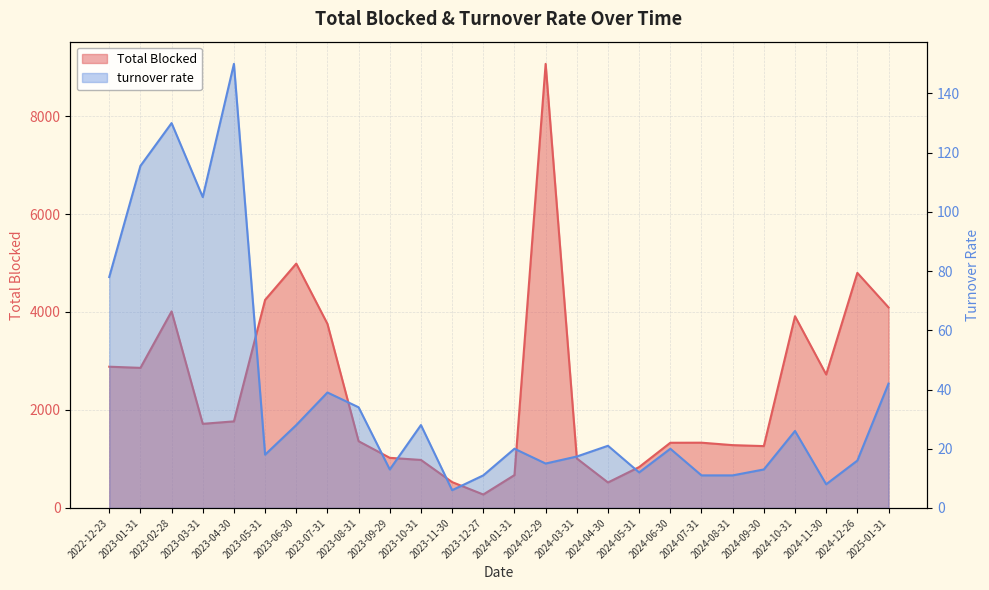

How many series are shown in this chart?

2